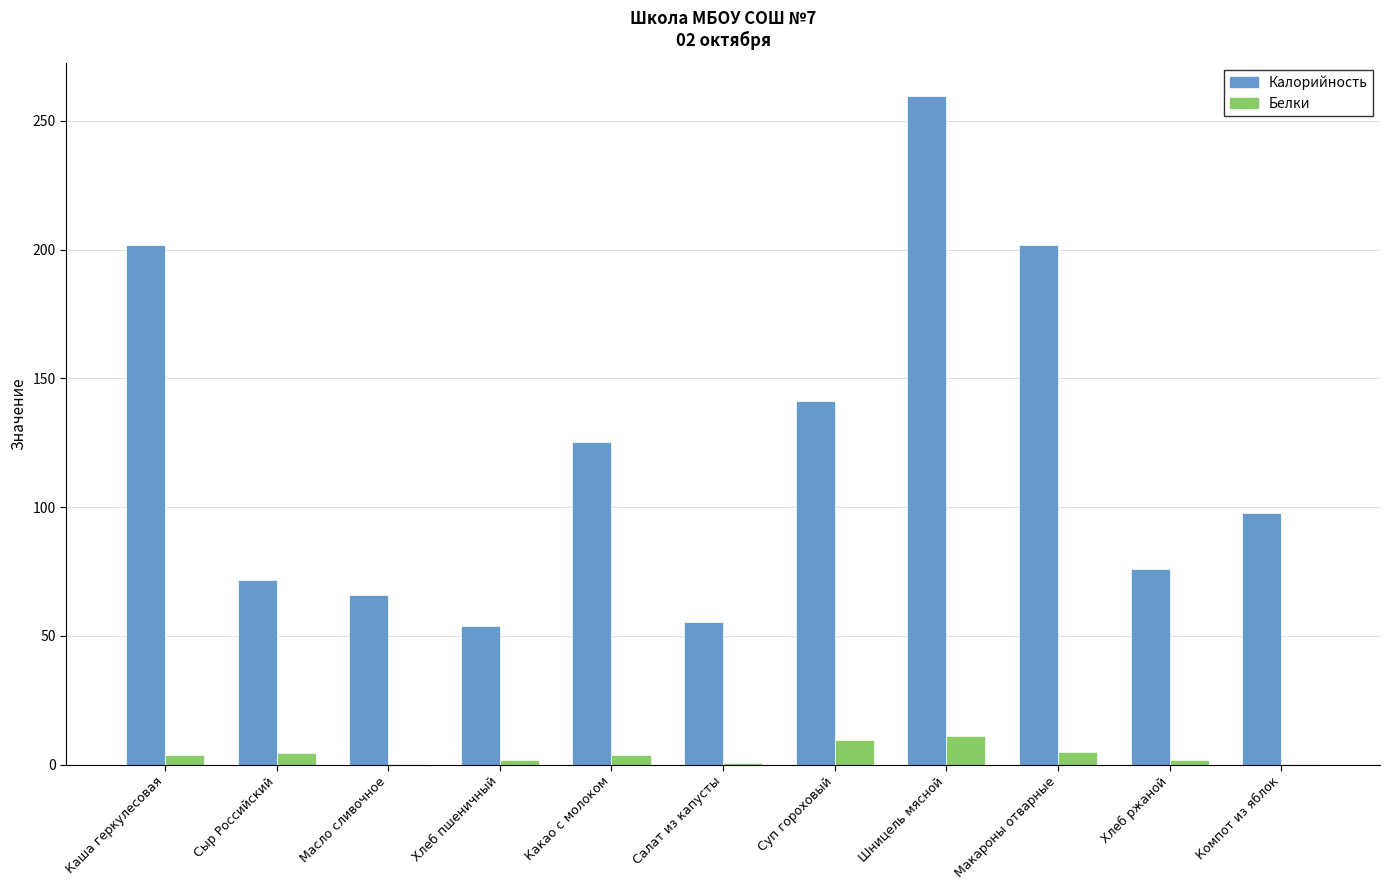

What is the sum of the Белки values at Шницель мясной and Суп гороховый?

20.5